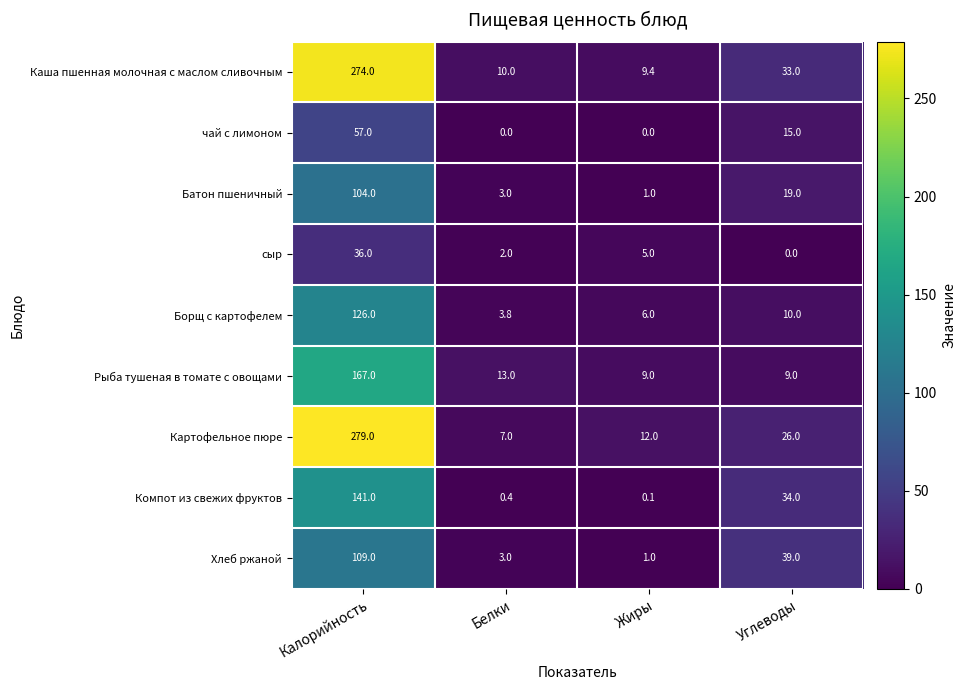

List the labels in order of сыр value, smallest first.

Углеводы, Белки, Жиры, Калорийность